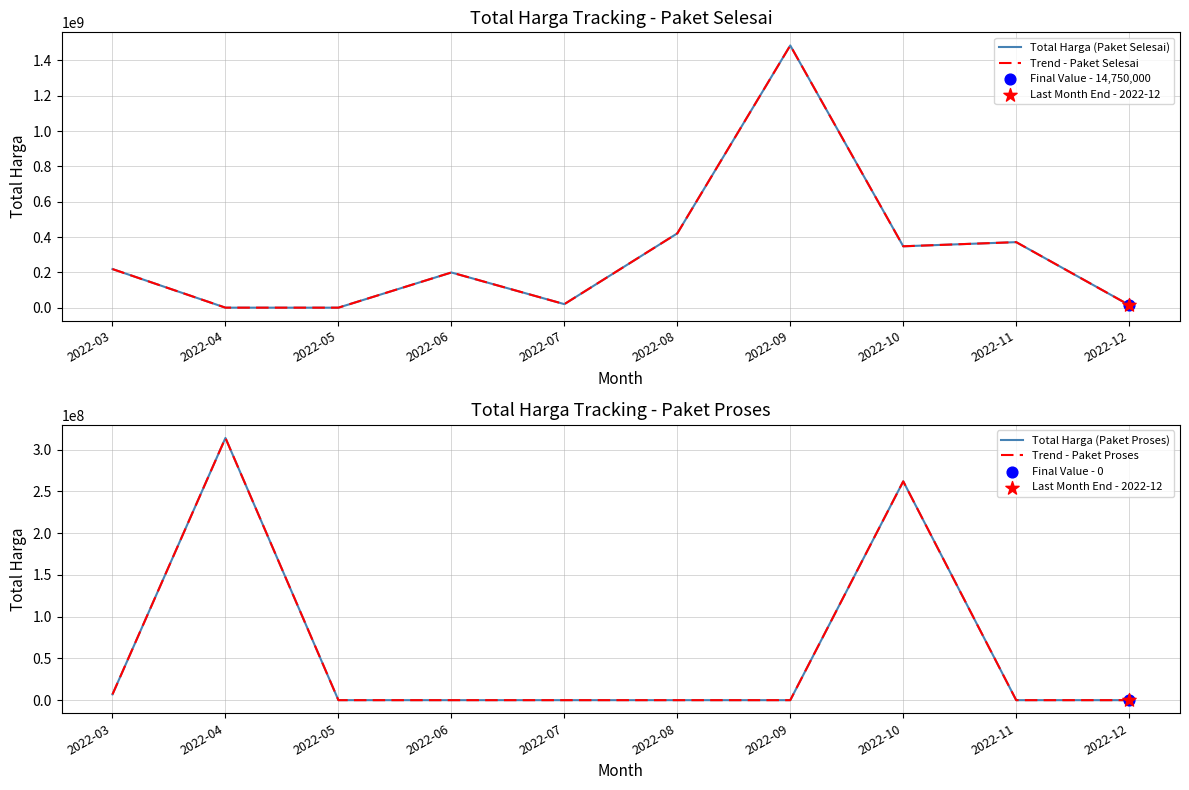

Which series has the largest total across all categories?

Total Harga (Paket Selesai)